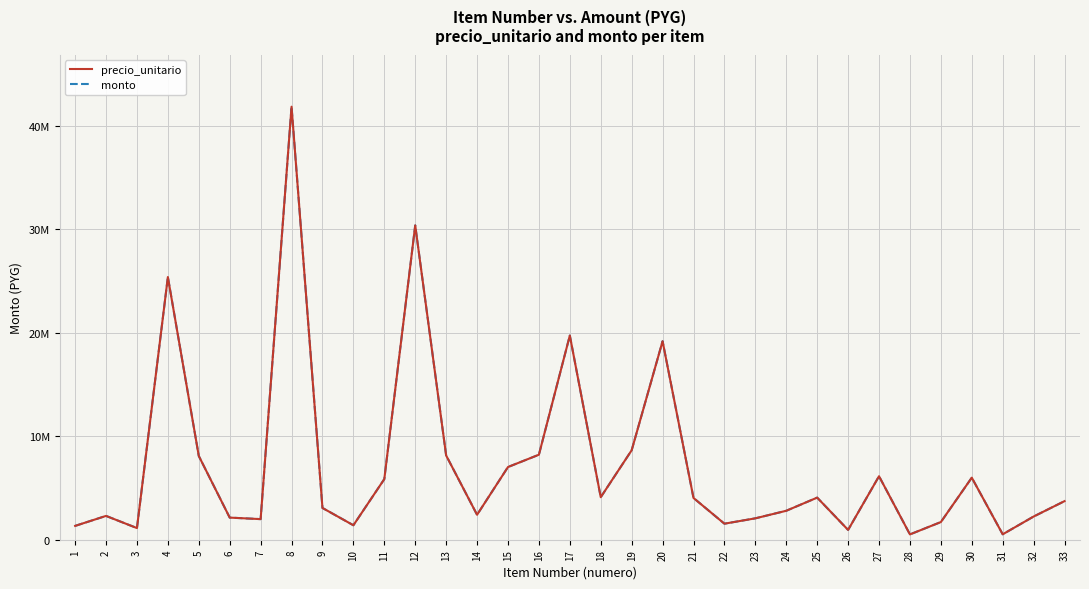

Is this an area chart (filled region under the line)?

No